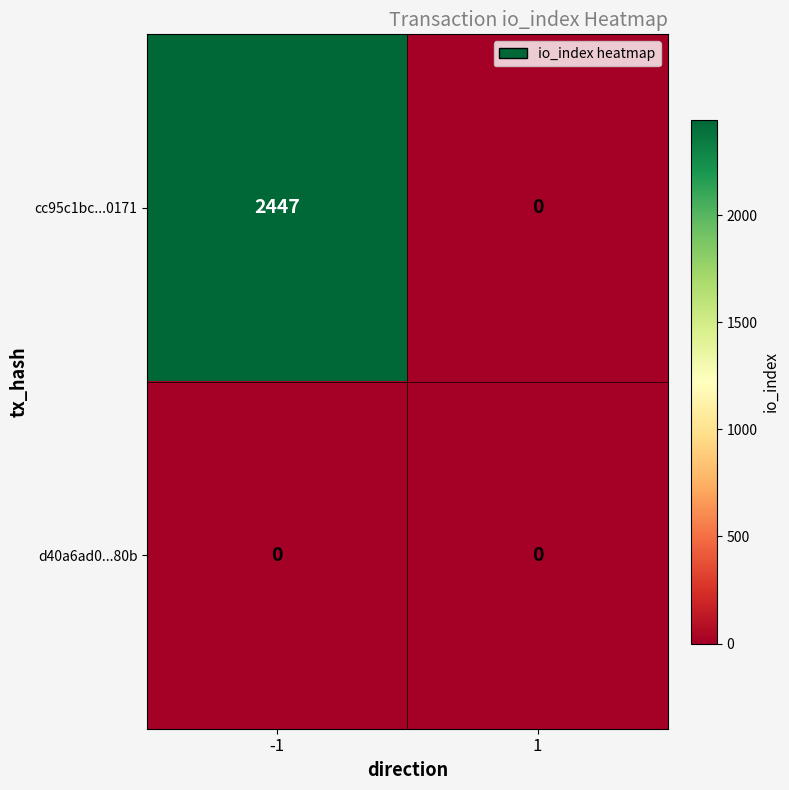

What is the difference between the highest and lowest values at -1?

2447